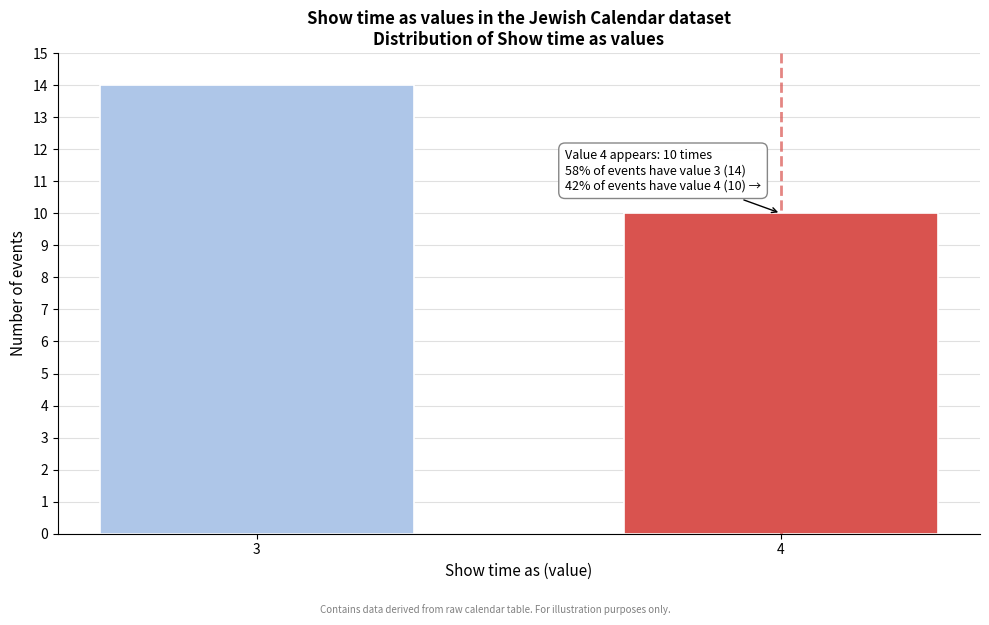

Reading left to right, extract all data points from this chart.

3=14	4=10